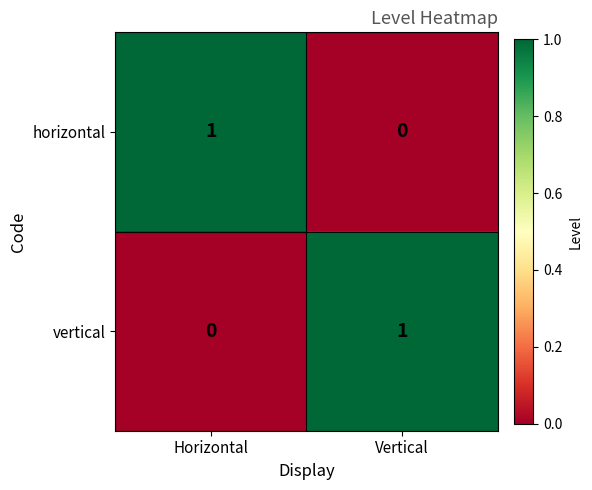

At how many categories does at least one series exceed 0?

2